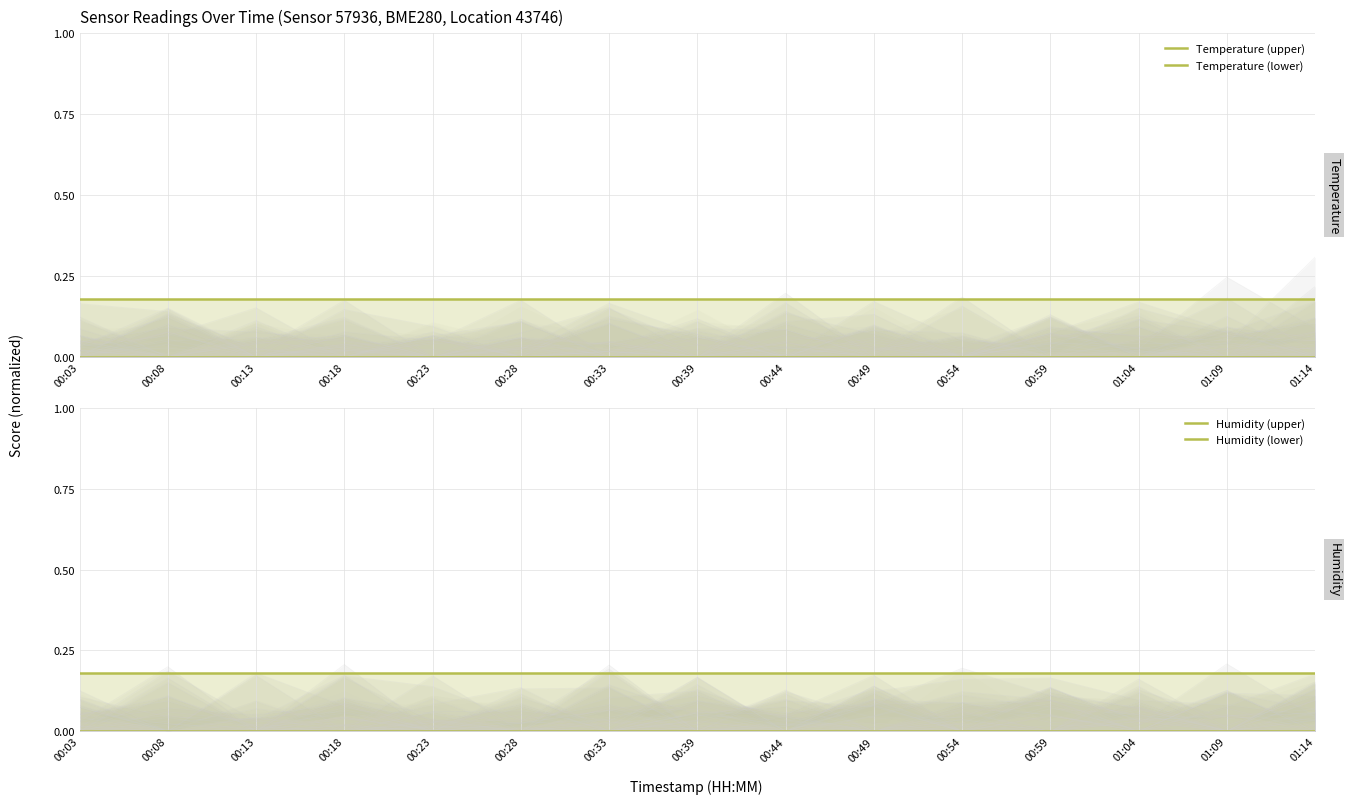

Rank the series by their maximum value, from lowest to highest.

Temperature (lower), Humidity (lower), Temperature (upper), Humidity (upper)